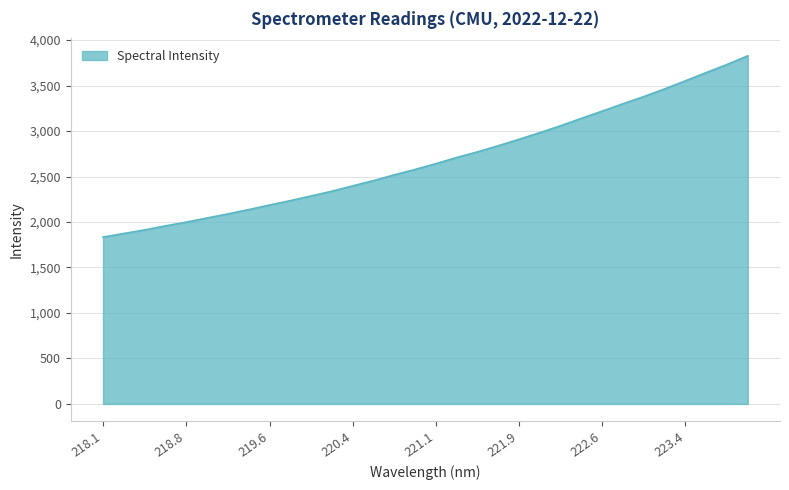

What is the minimum value shown in the chart?

1834.2